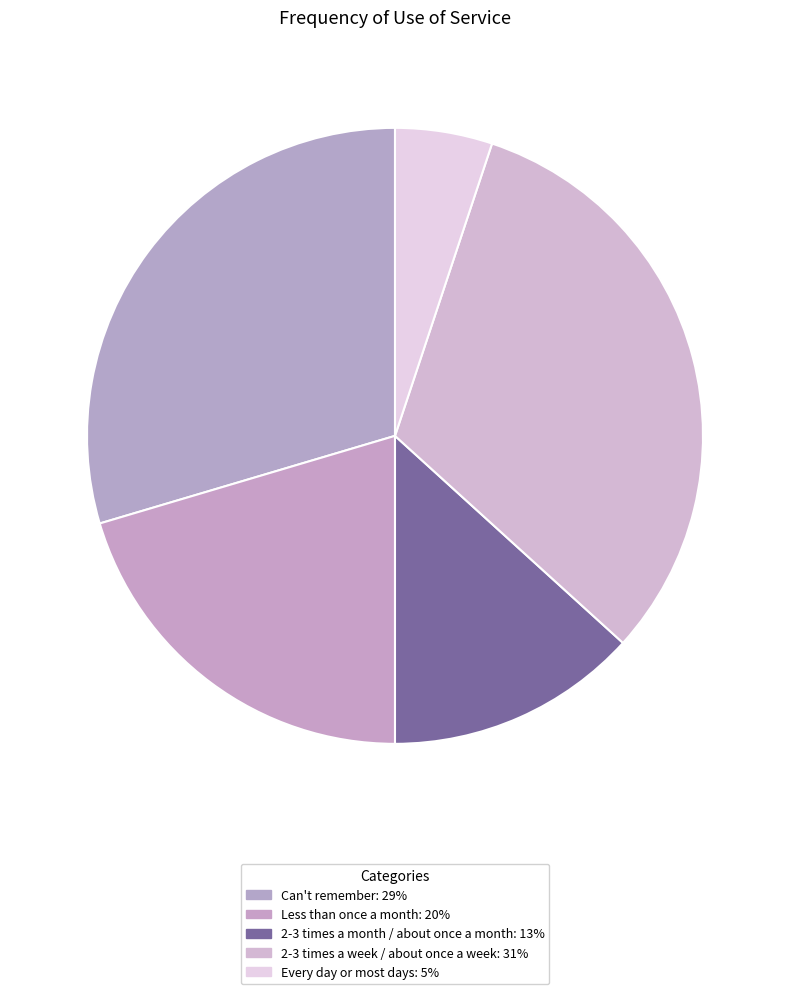

What percentage do Less than once a month and 2-3 times a week / about once a week together represent?

52.0%